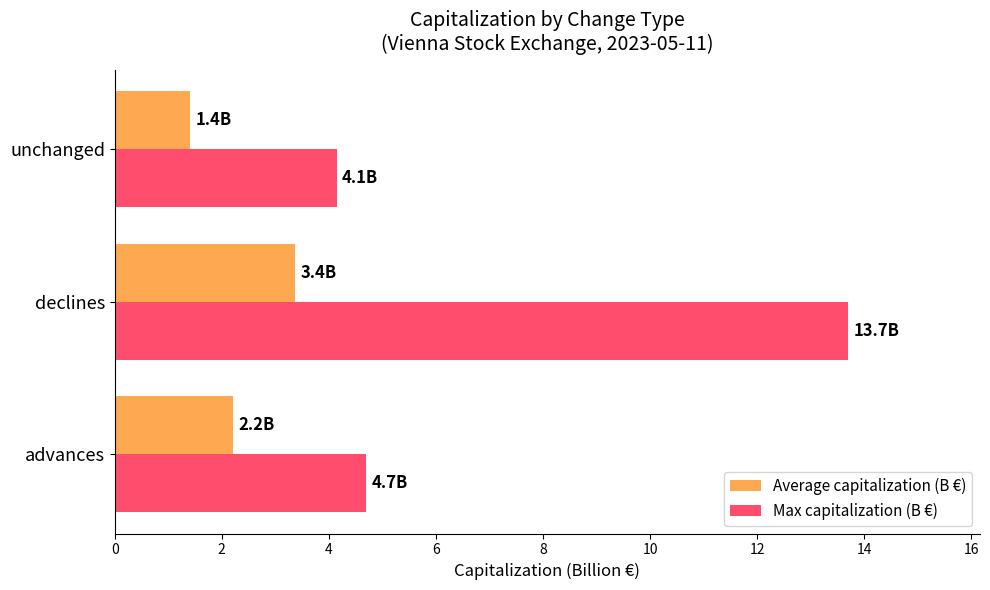

Which series changed the most between declines and unchanged?

Max capitalization (B €)